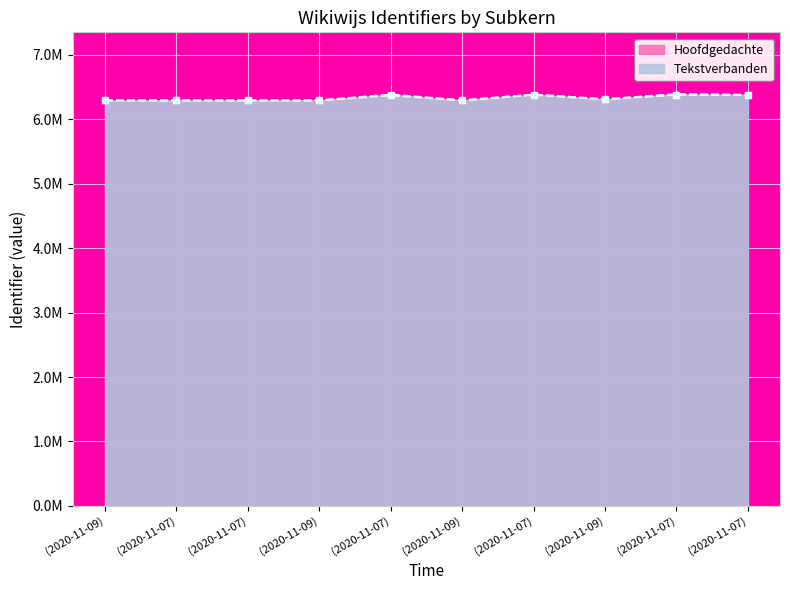

Which has a higher value, (2020-11-07) or (2020-11-09)?

(2020-11-07)